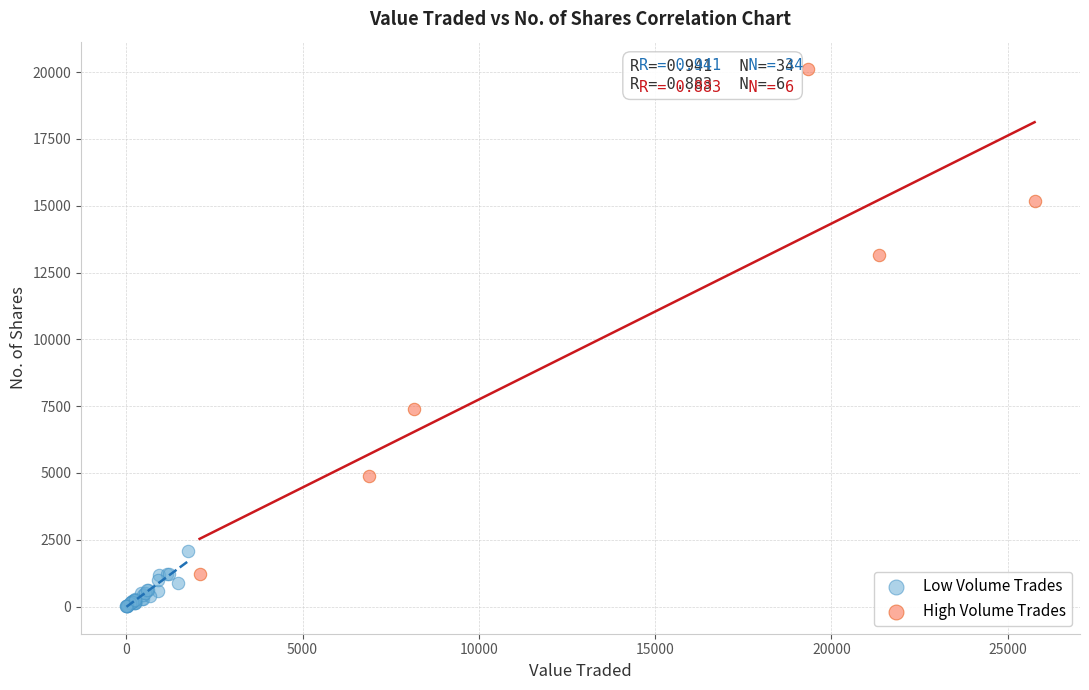

Which series has the widest spread of Y values?

High Volume Trades